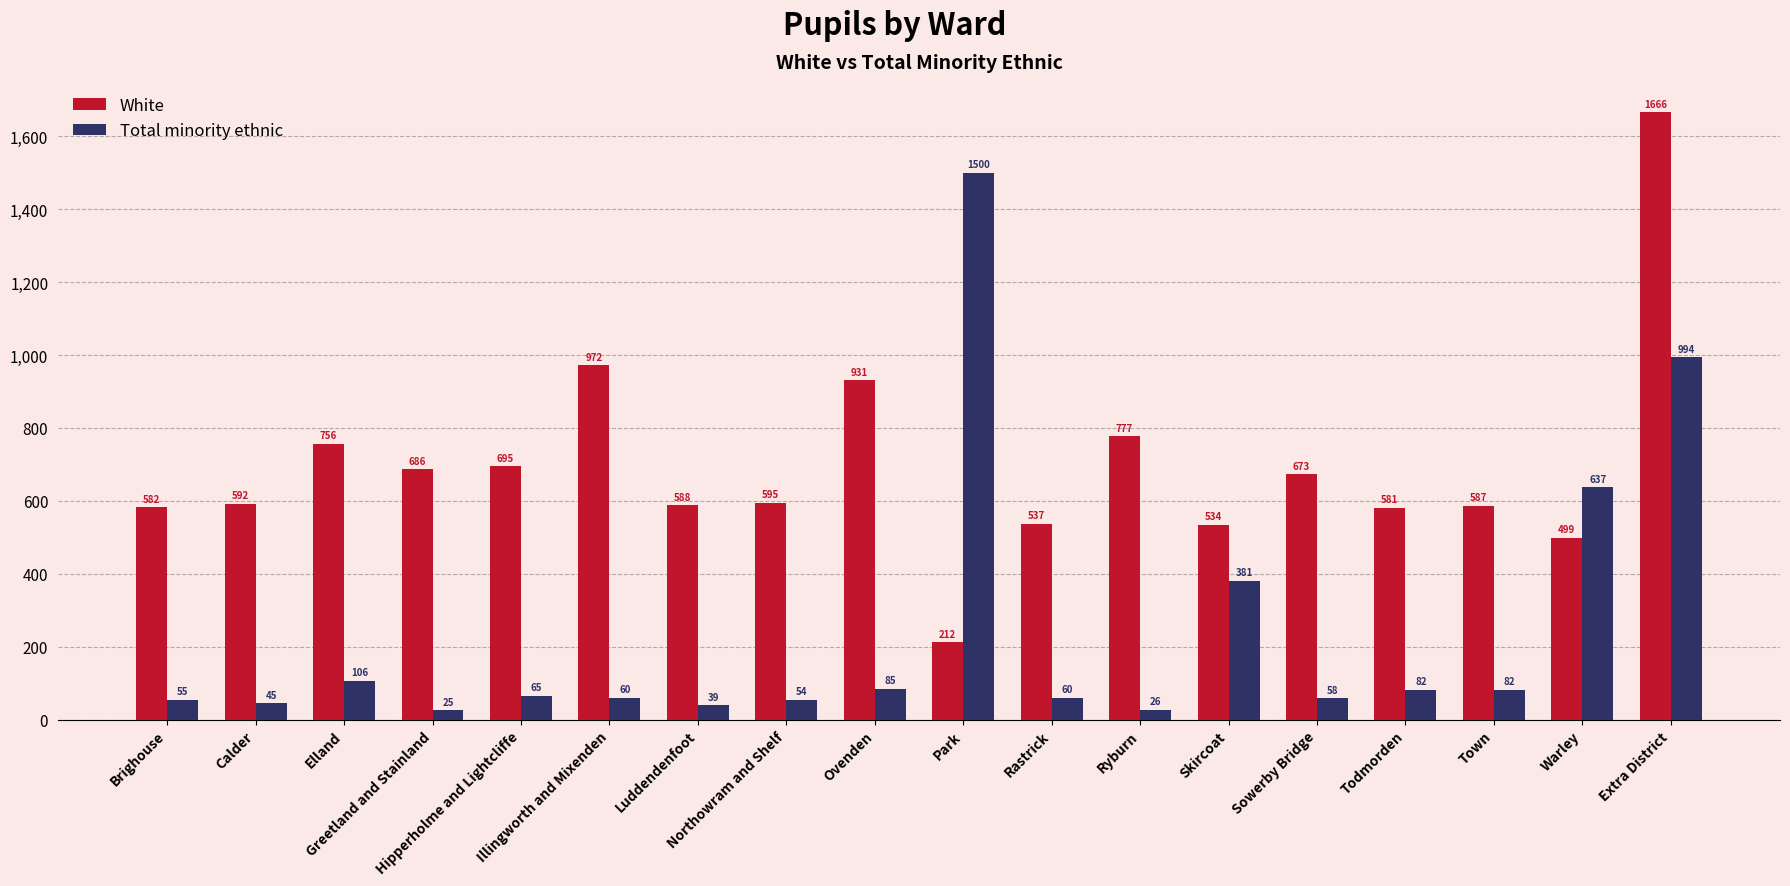

What is the difference between the White values at Northowram and Shelf and Warley?

96